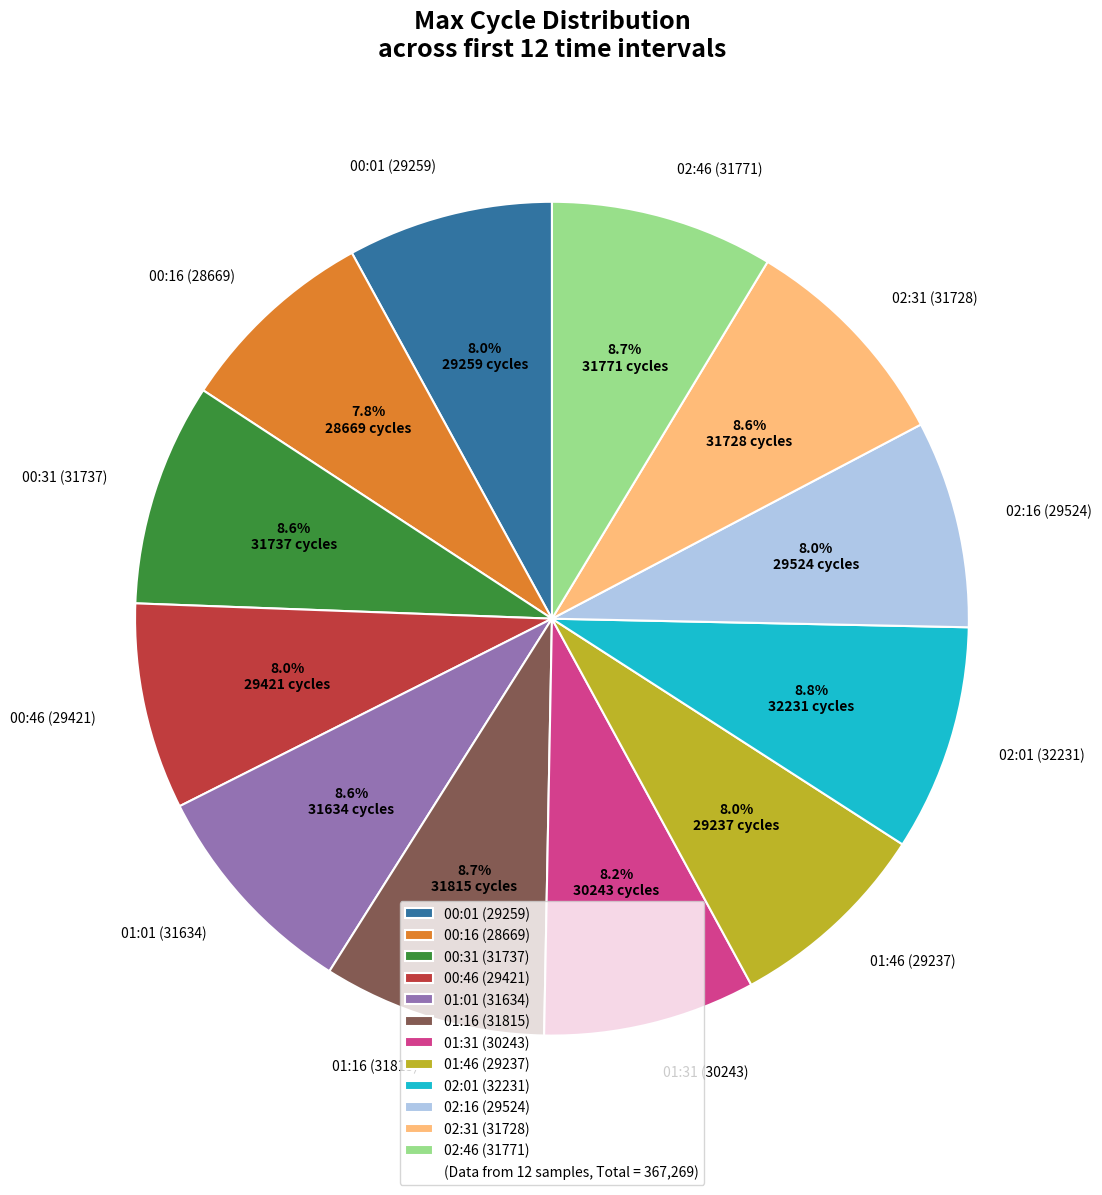

Count the number of slices in the pie.

12